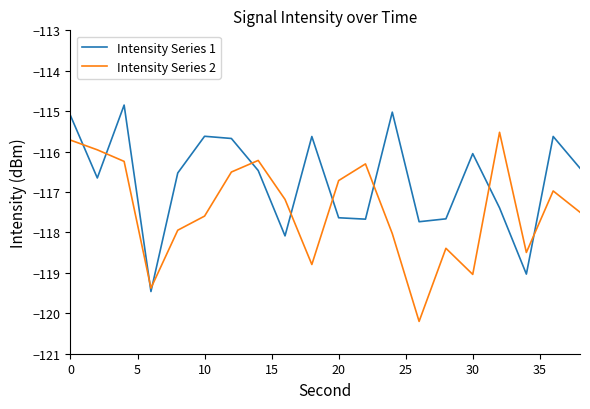

What is the minimum value shown in the chart?

-120.2